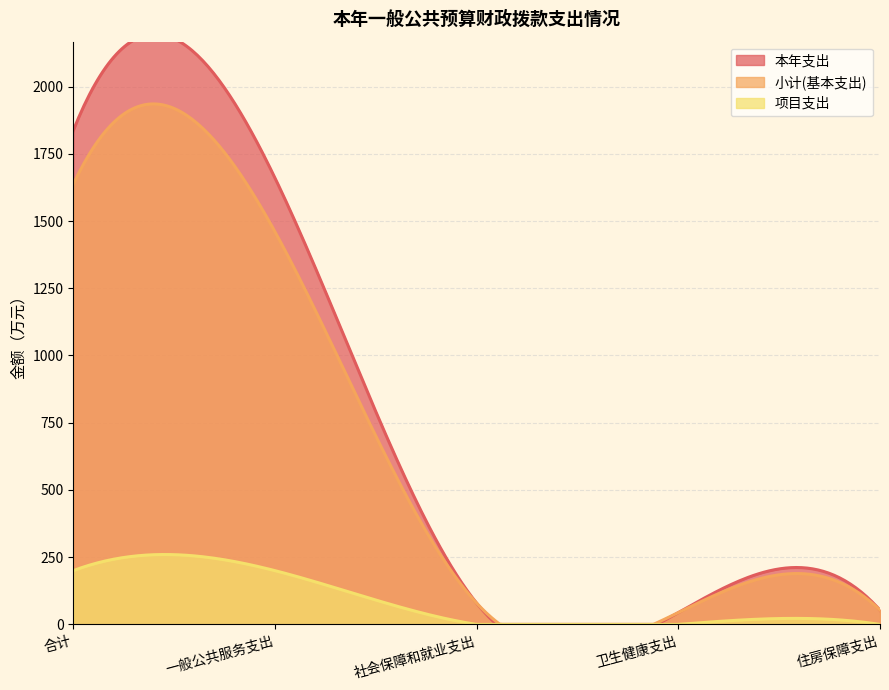

Which series has the widest spread of values?

本年支出